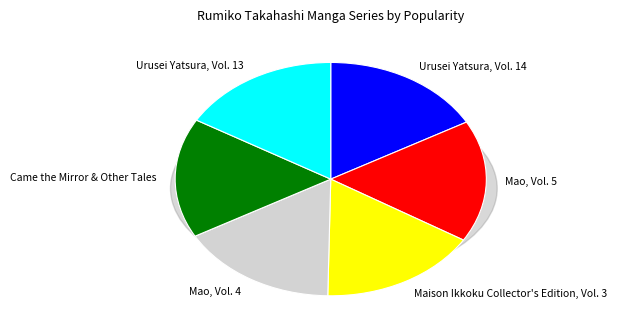

Does Mao, Vol. 5 represent more than half of the total?

No